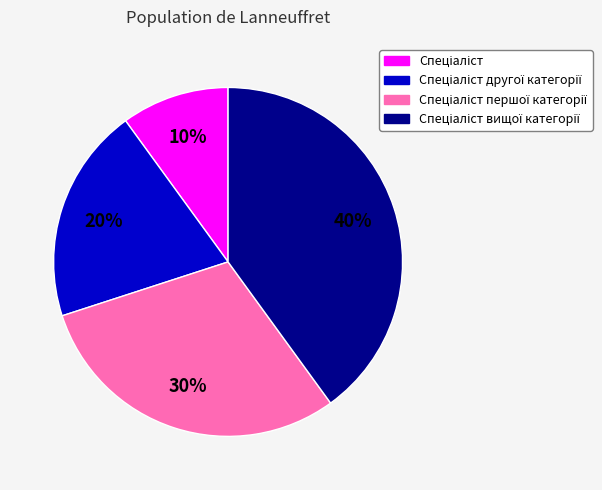

To the nearest percent, what is the difference between the largest and smallest slice percentages?

30%